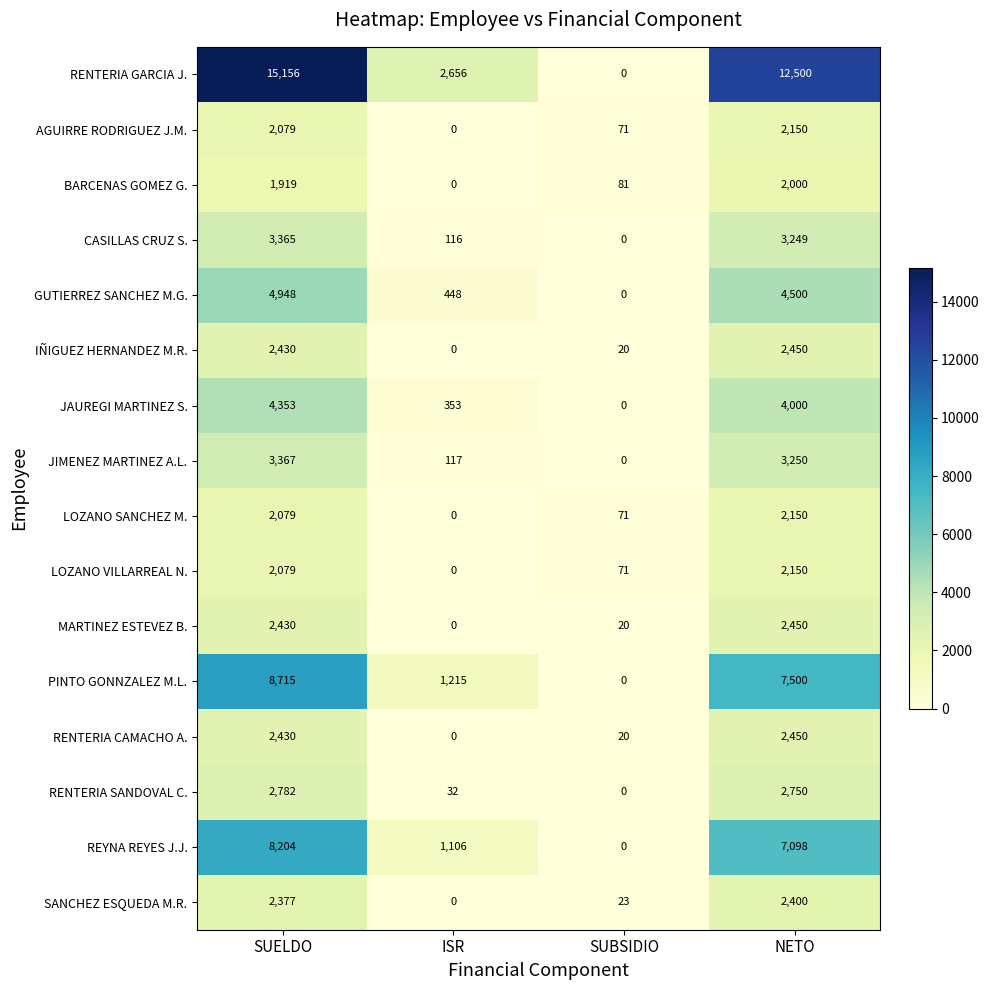

What value does the IÑIGUEZ HERNANDEZ M.R. series have at SUELDO?

2430